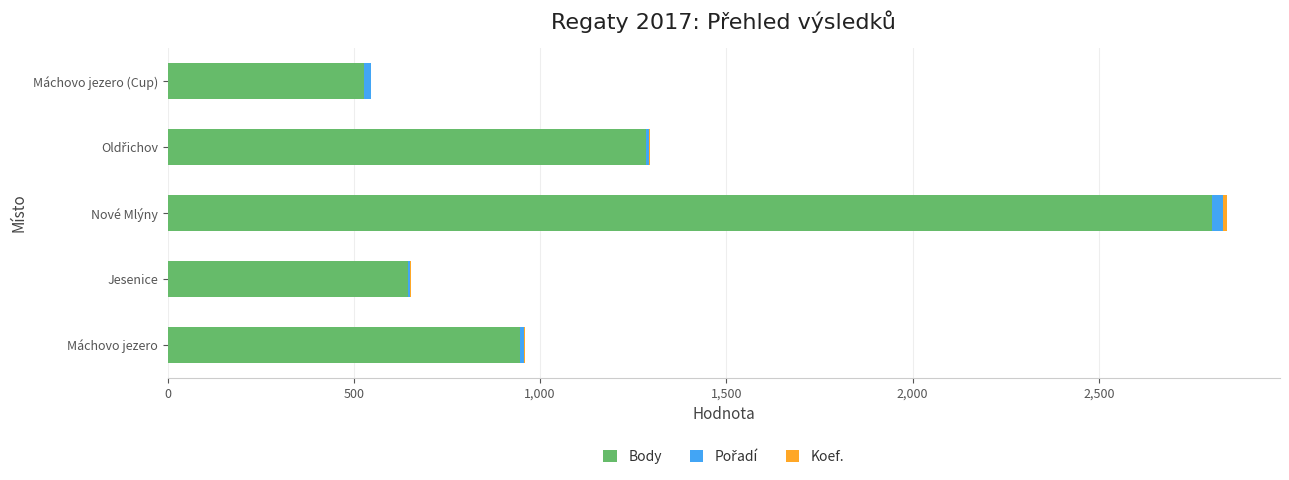

Count the number of data series in this chart.

3